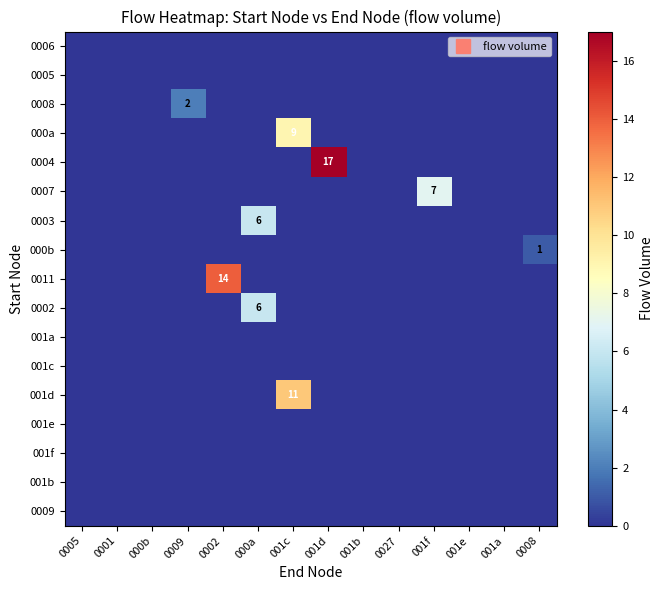

Rank the series at 001c from lowest to highest value.

0006, 0005, 0008, 0004, 0007, 0003, 000b, 0011, 0002, 001a, 001c, 001e, 001f, 001b, 0009, 000a, 001d